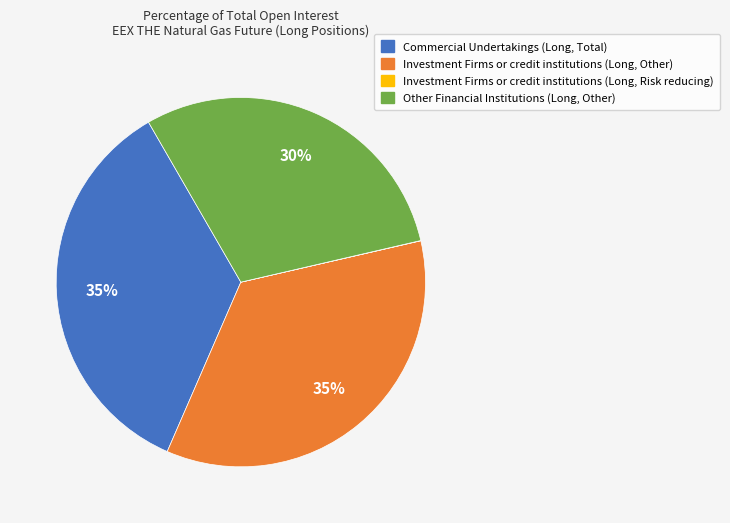

What percentage is the Commercial Undertakings (Long, Total) slice, to the nearest percent?

35%